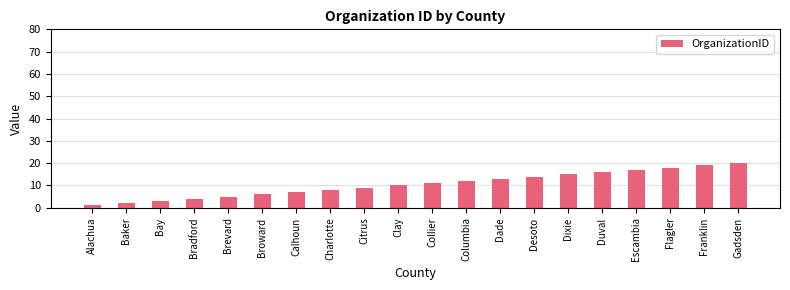

List the labels in order of value, smallest first.

Alachua, Baker, Bay, Bradford, Brevard, Broward, Calhoun, Charlotte, Citrus, Clay, Collier, Columbia, Dade, Desoto, Dixie, Duval, Escambia, Flagler, Franklin, Gadsden